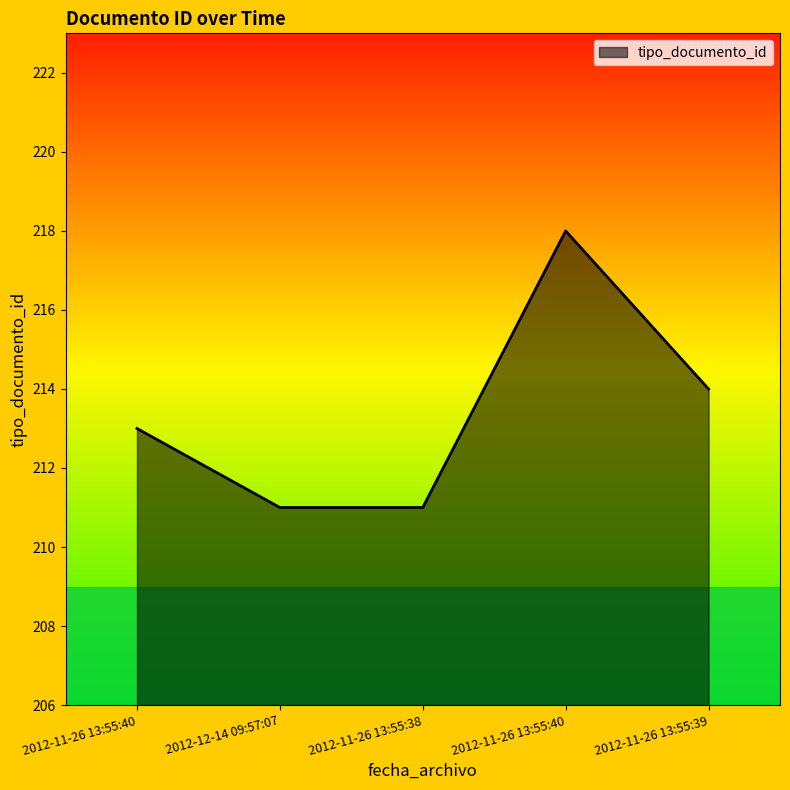

Count the number of data series in this chart.

1